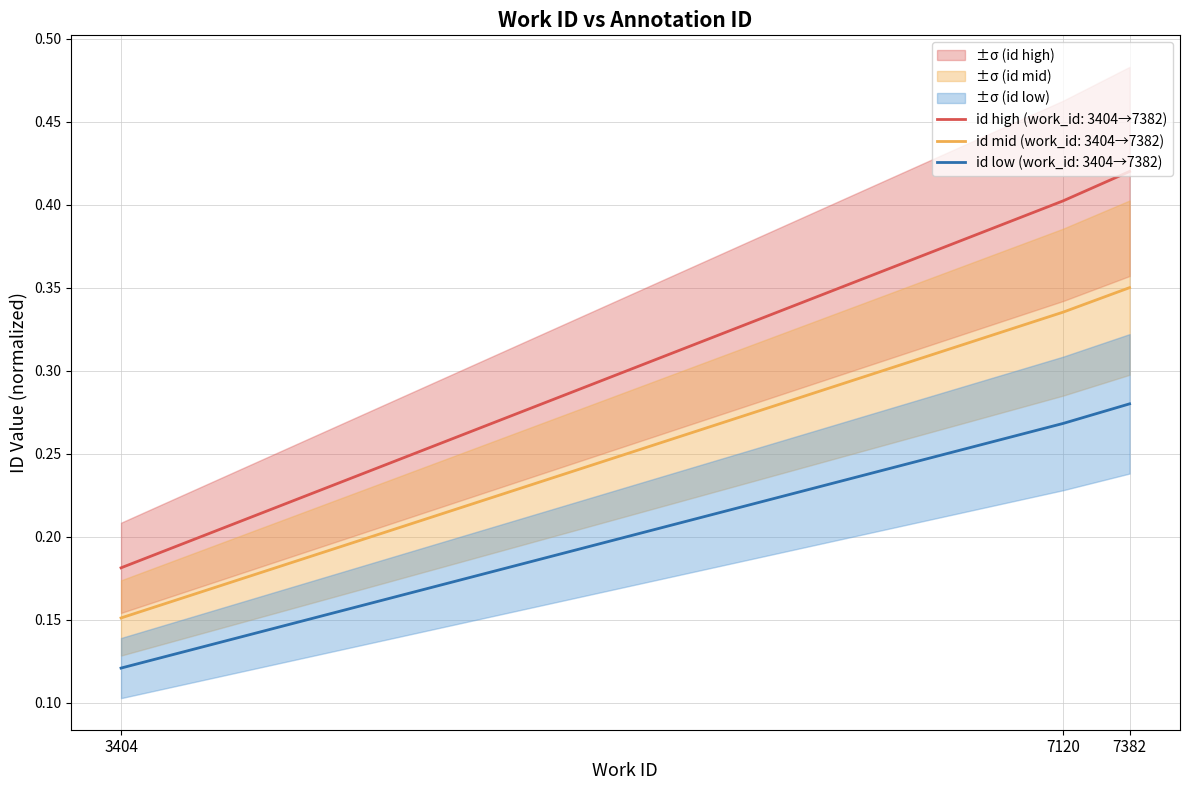

Does the chart display data point markers on the line(s)?

No